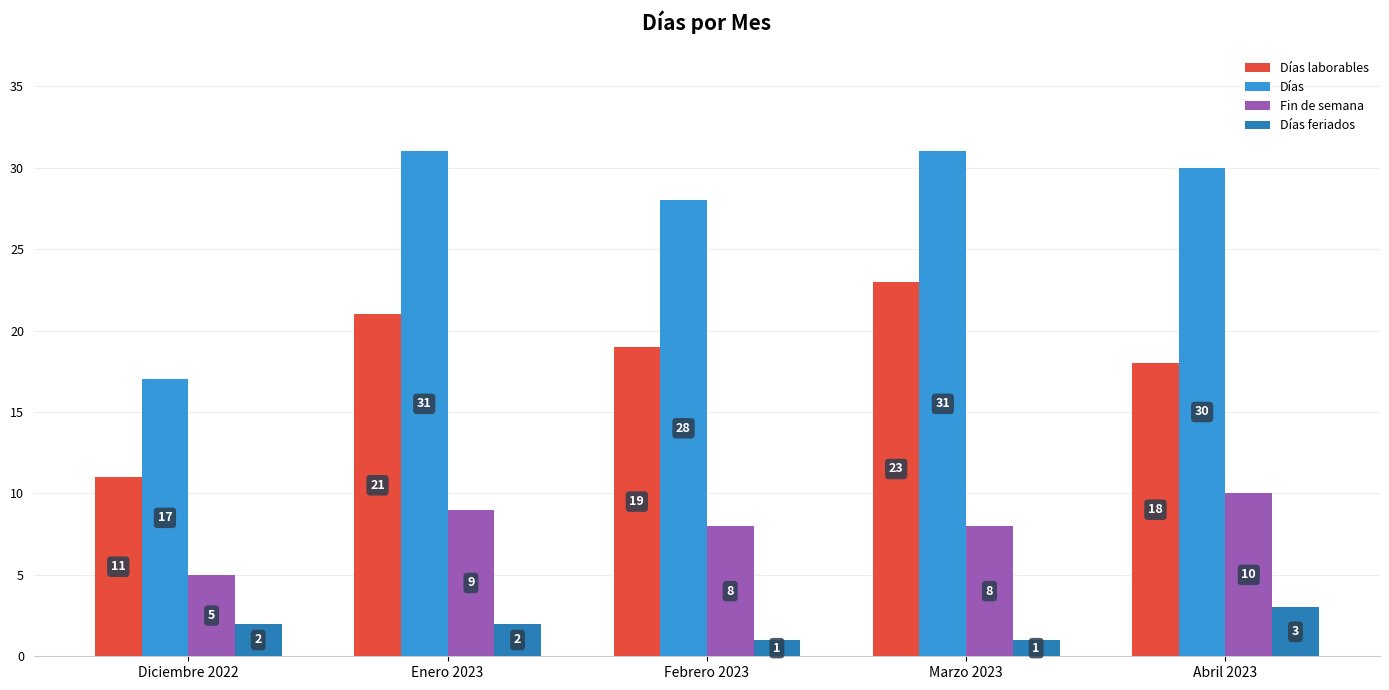

What is the maximum value shown in the chart?

31